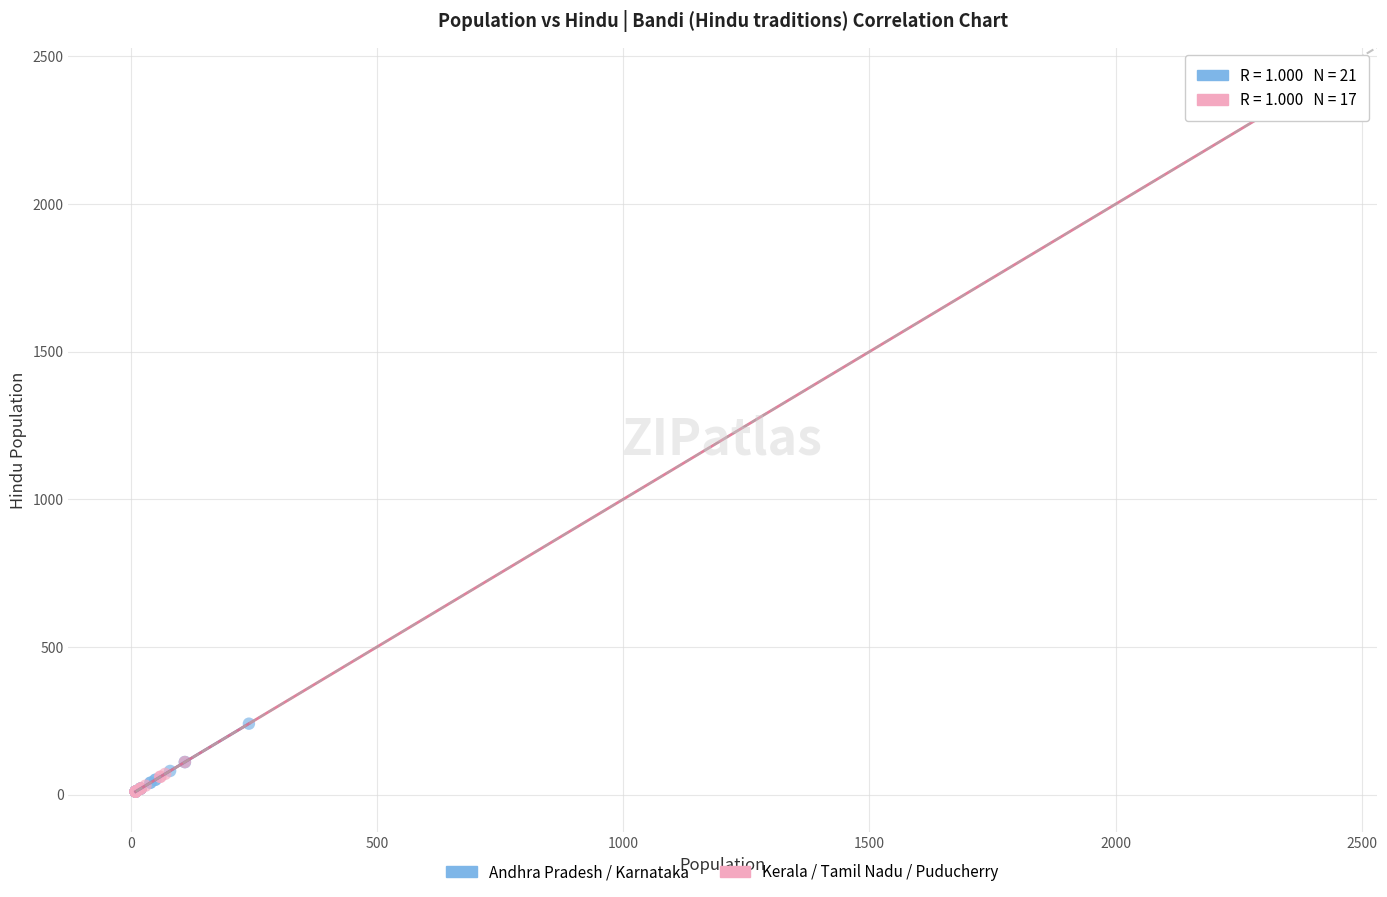

Which series has the widest spread of Y values?

Kerala / Tamil Nadu / Puducherry